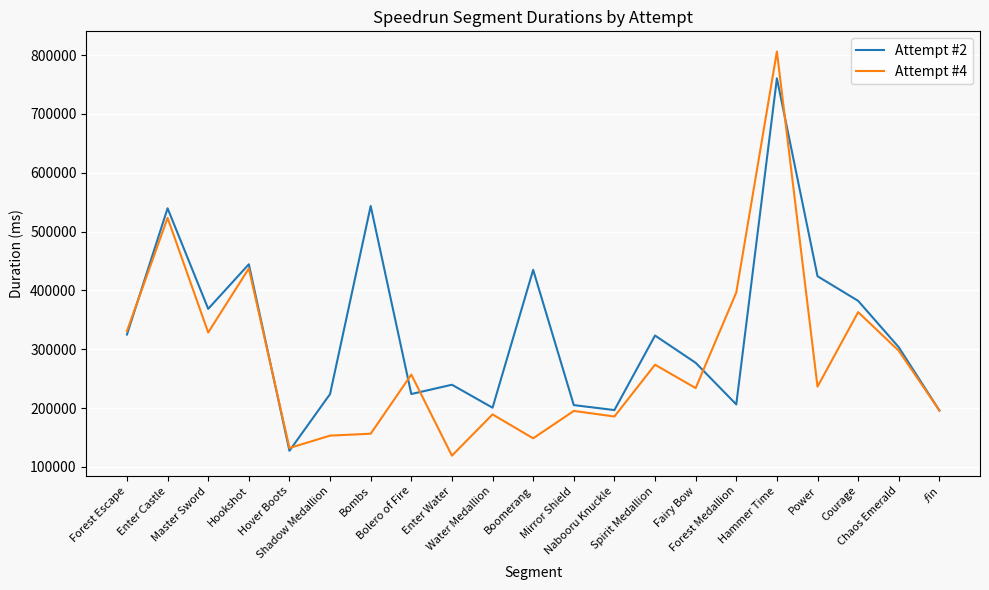

What is the smallest value displayed?

119056